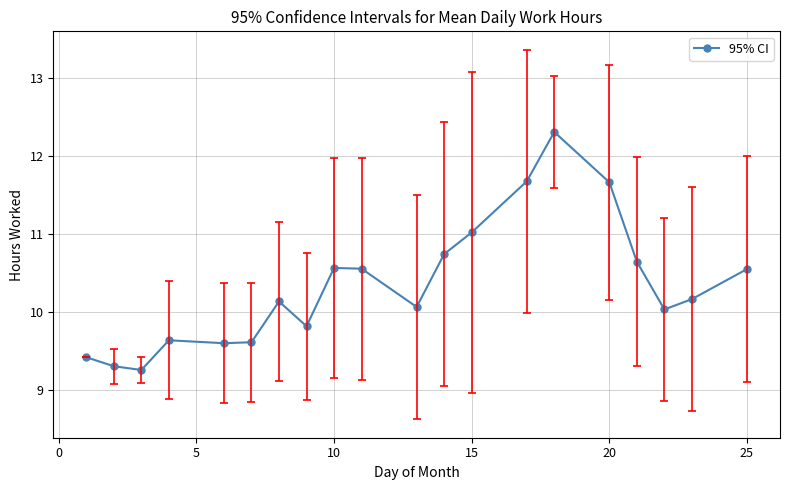

True or false: the data has more than 0 interior local peaks.

True